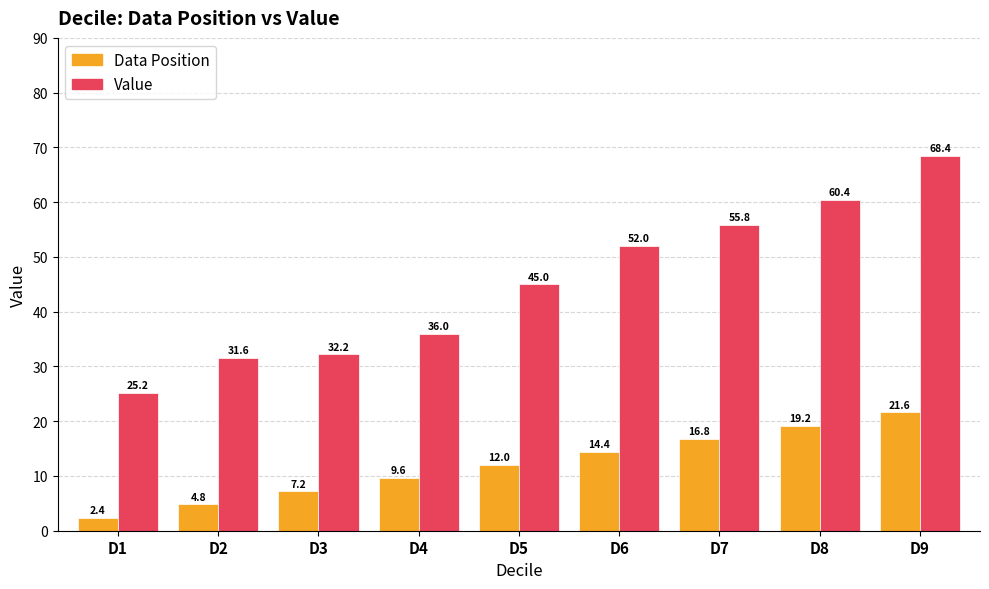

Which category has the lowest value in the Value series?

D1